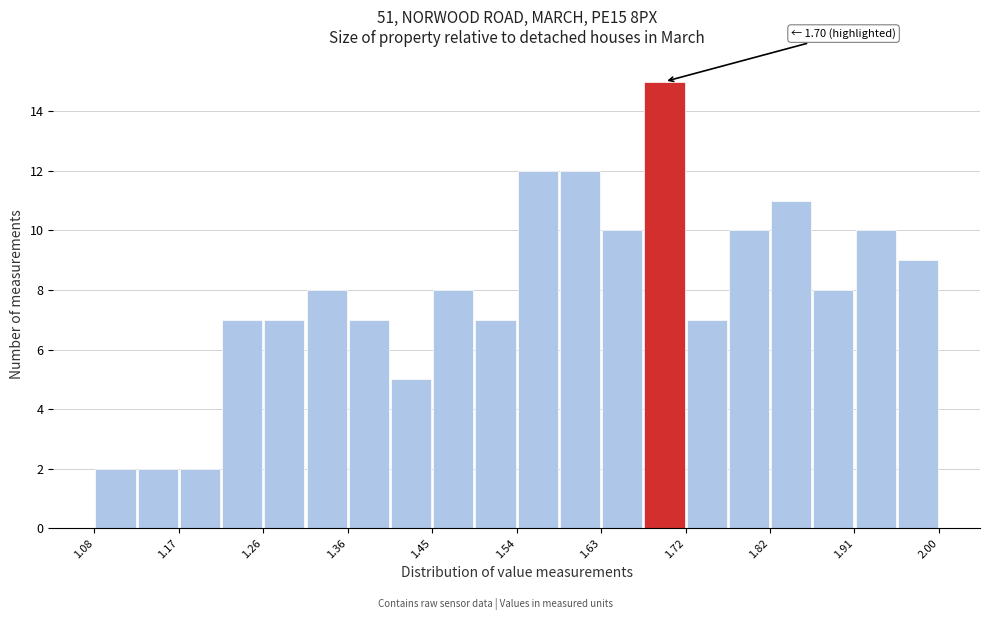

Over which range of the x-axis is the bar tallest?

1.678 to 1.724